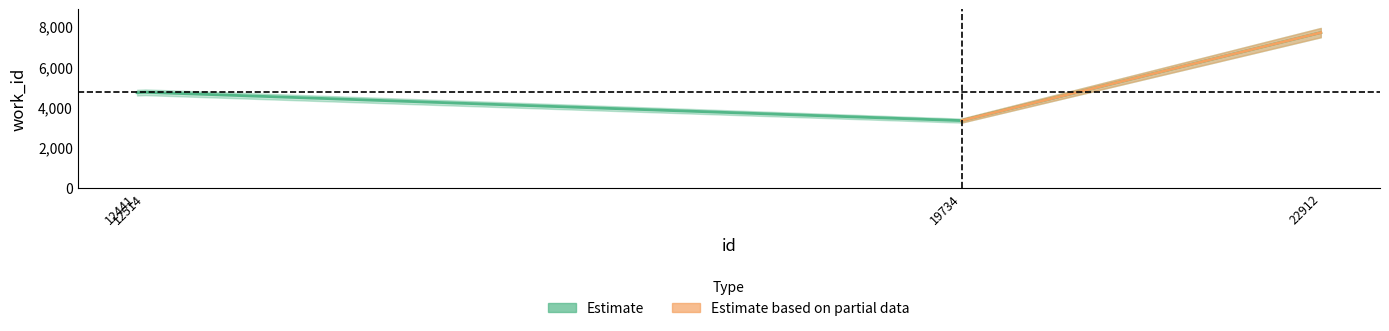

The chart shows a value of 5602 at 19734. True or false?

False